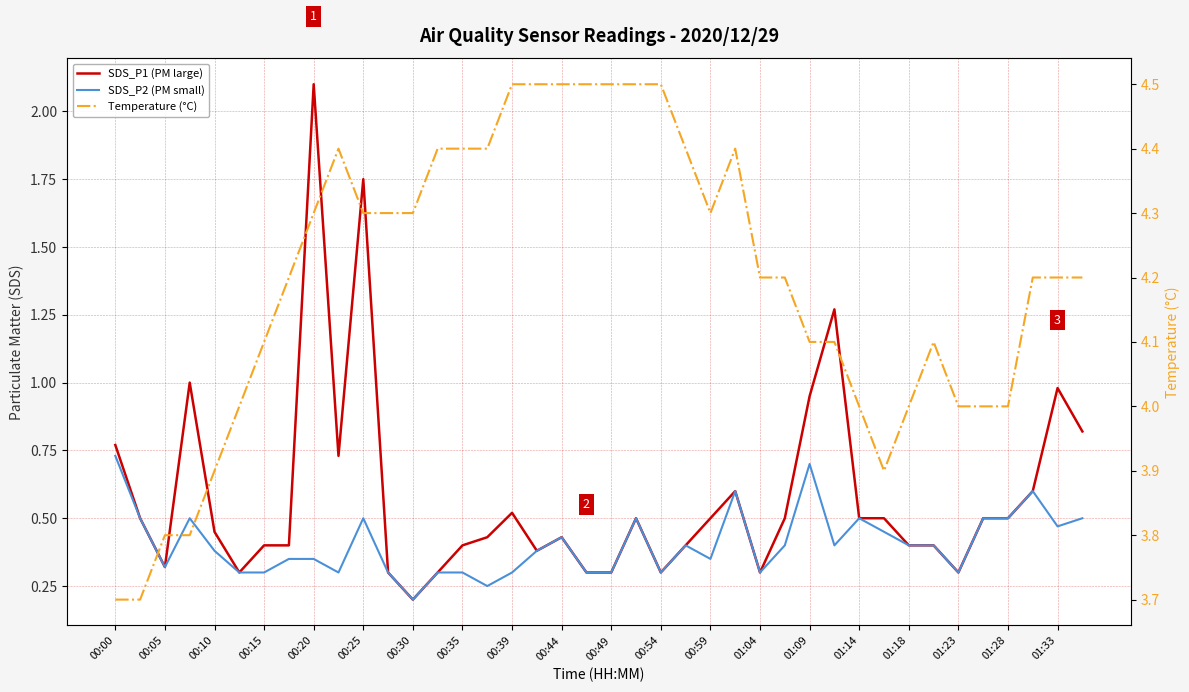

True or false: Temperature (°C) and SDS_P2 (PM small) cross at least once.

False